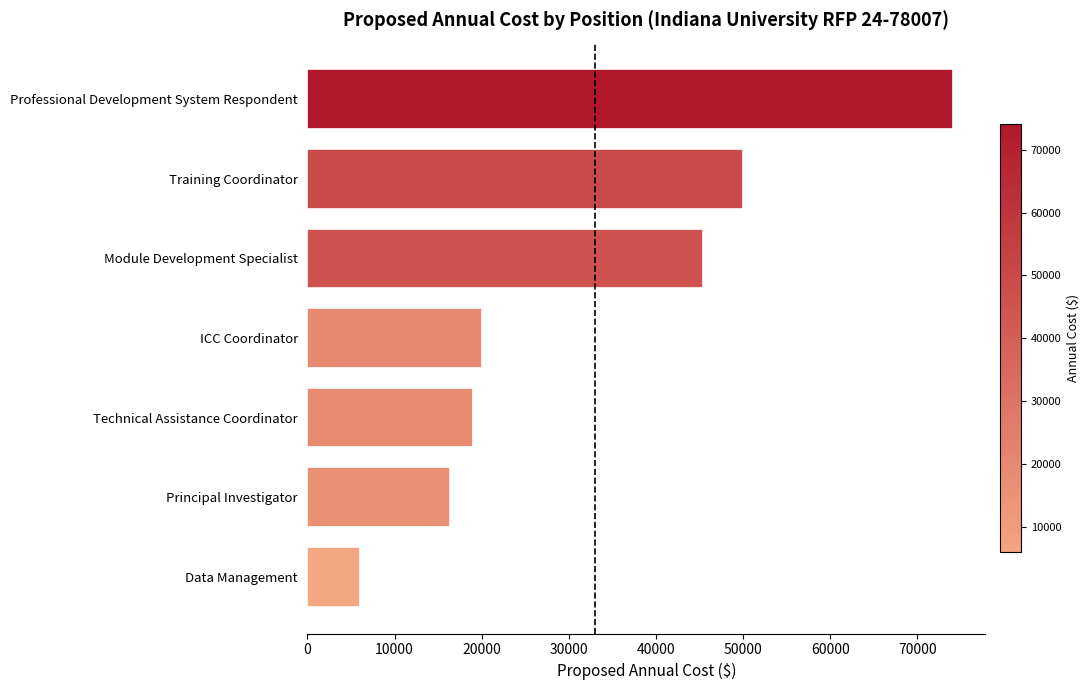

Is it true that the value at Professional Development System Respondent is 74084.2?

True